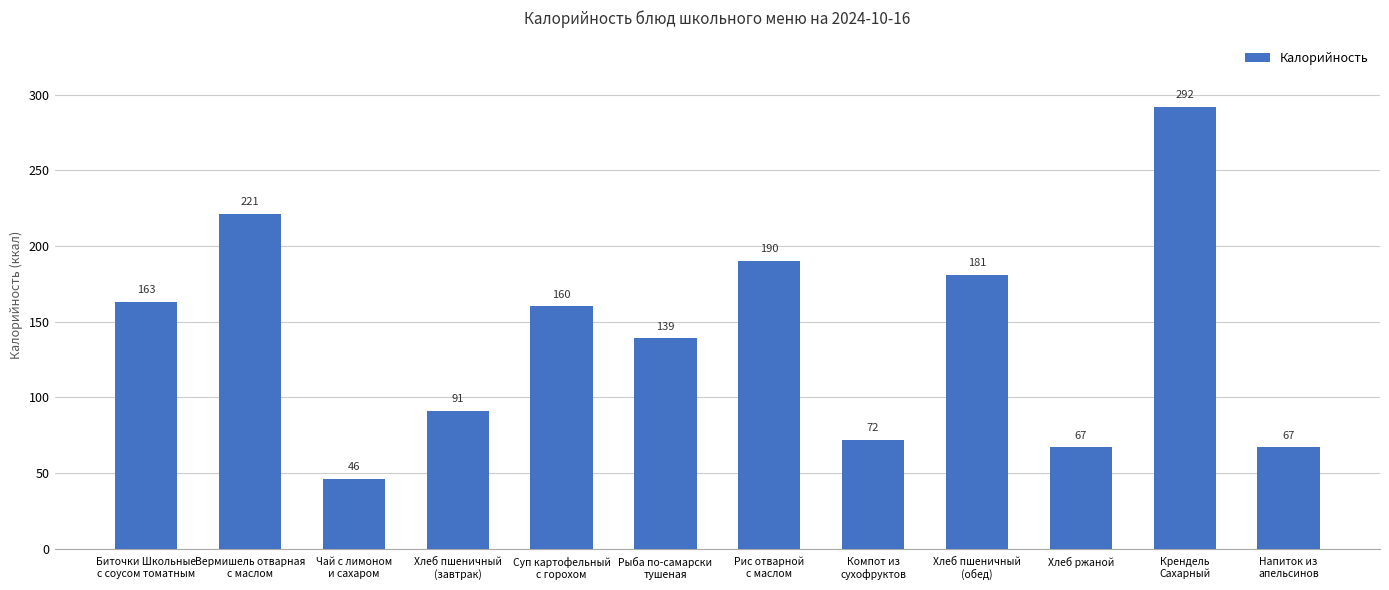

At which label is the value closest to 169?

Биточки Школьные
с соусом томатным